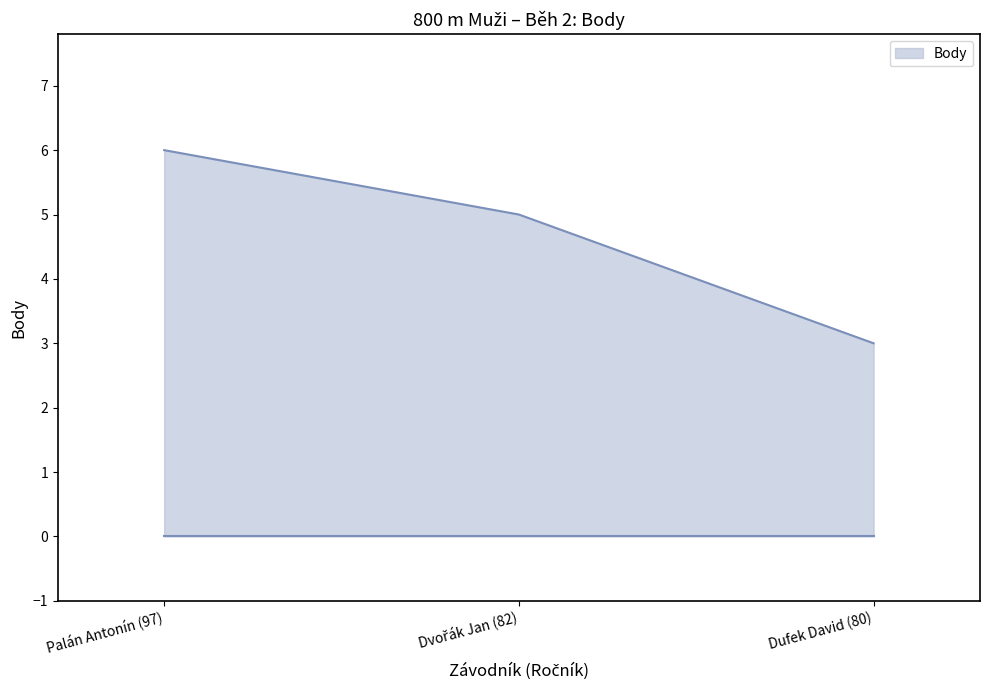

What is the sum of all values?

14